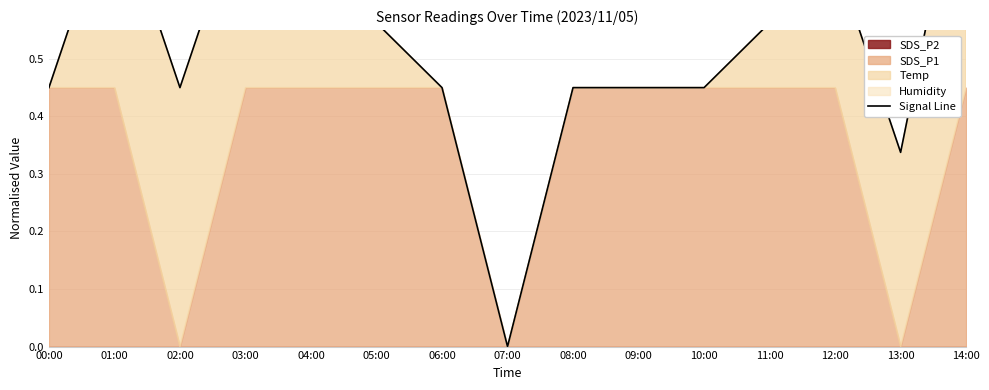

How many interior local valleys (lower than both neighbors) does the data have?

3